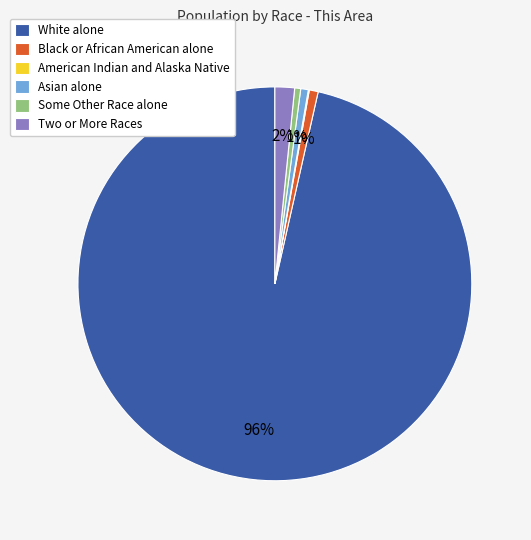

Between Asian alone and White alone, which is larger?

White alone